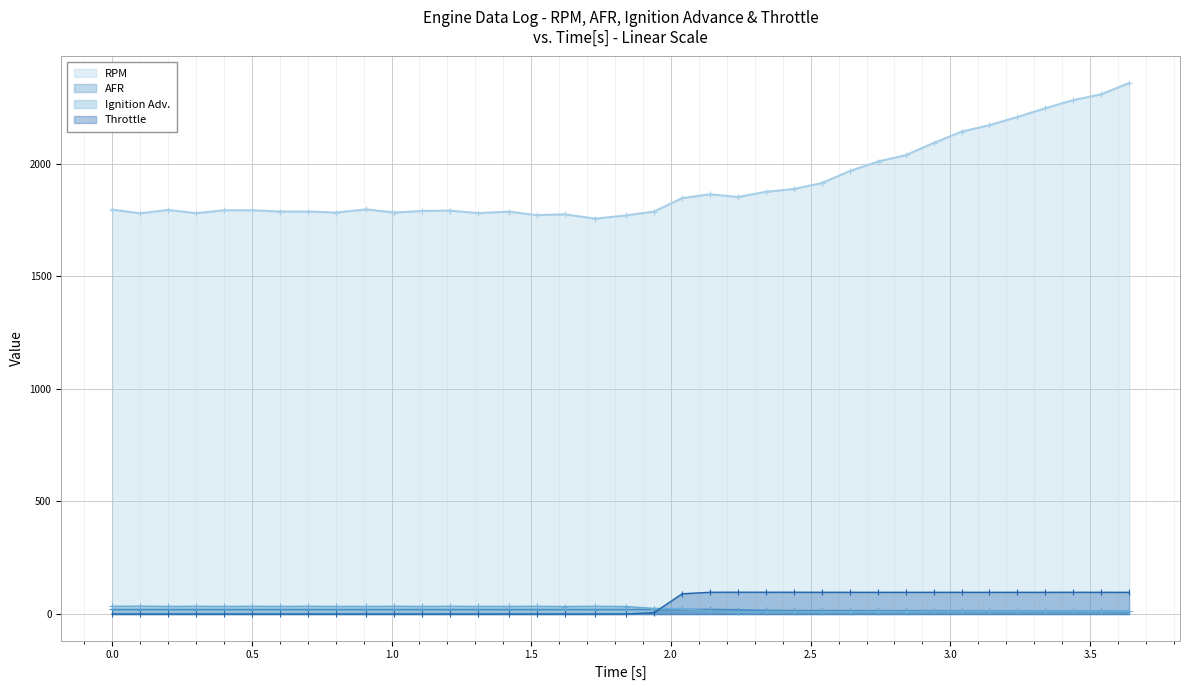

What position from the left is 0.1?

2